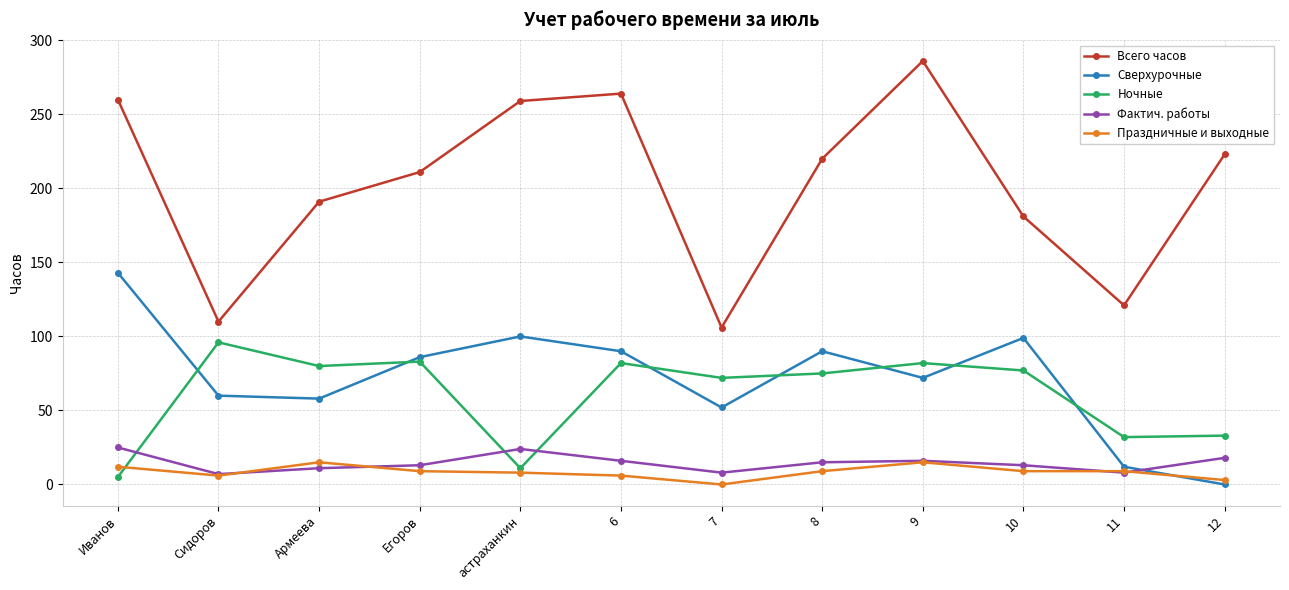

The Всего часов series shows 386 at Иванов. True or false?

False